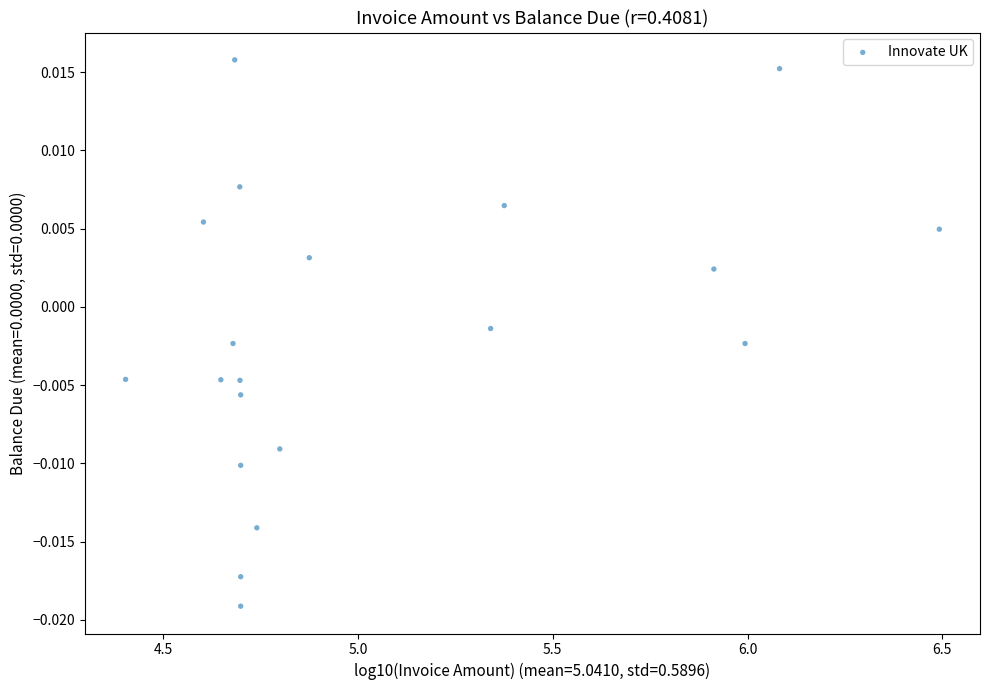

What is the range of X values (max minus min)?

2.1